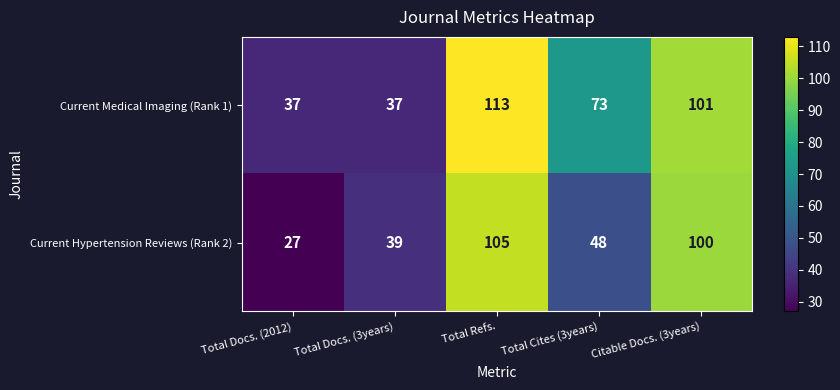

At which label does Current Hypertension Reviews (Rank 2) first exceed 48?

Total Refs.